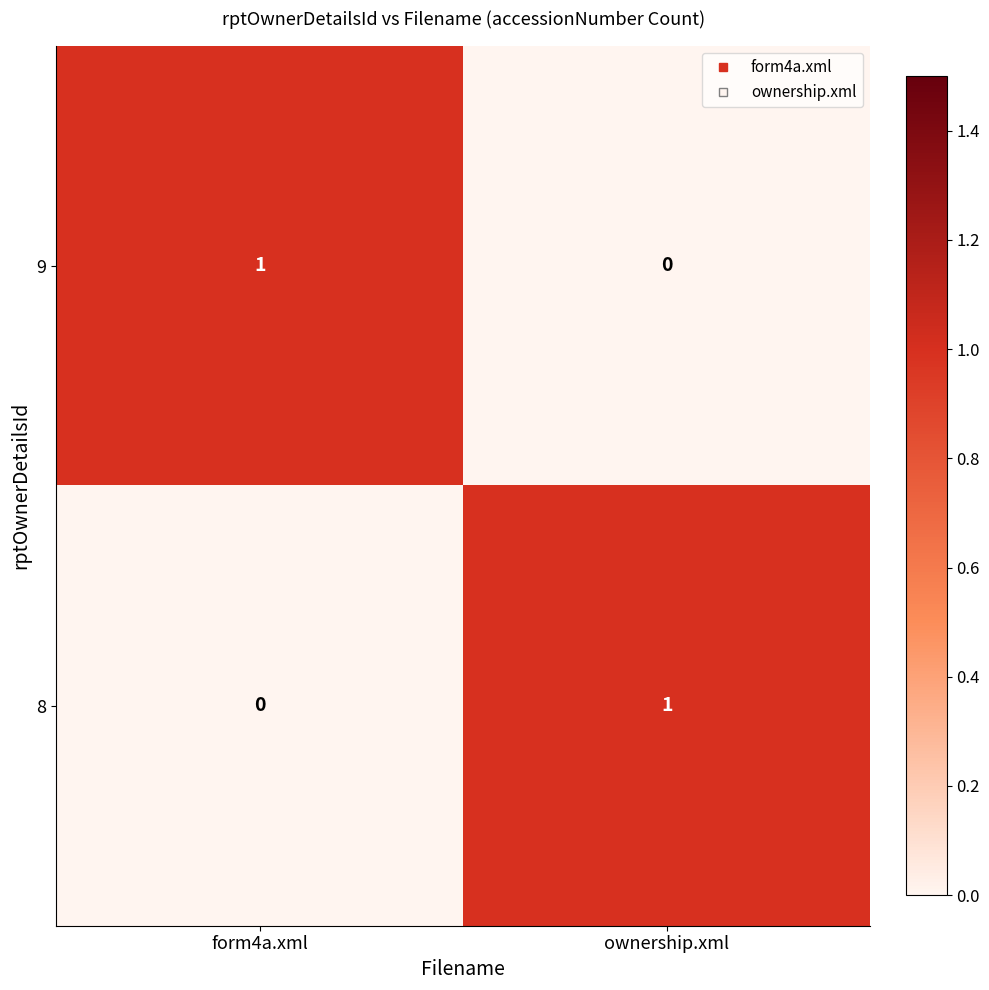

The value of 9 at ownership.xml is 0. True or false?

True